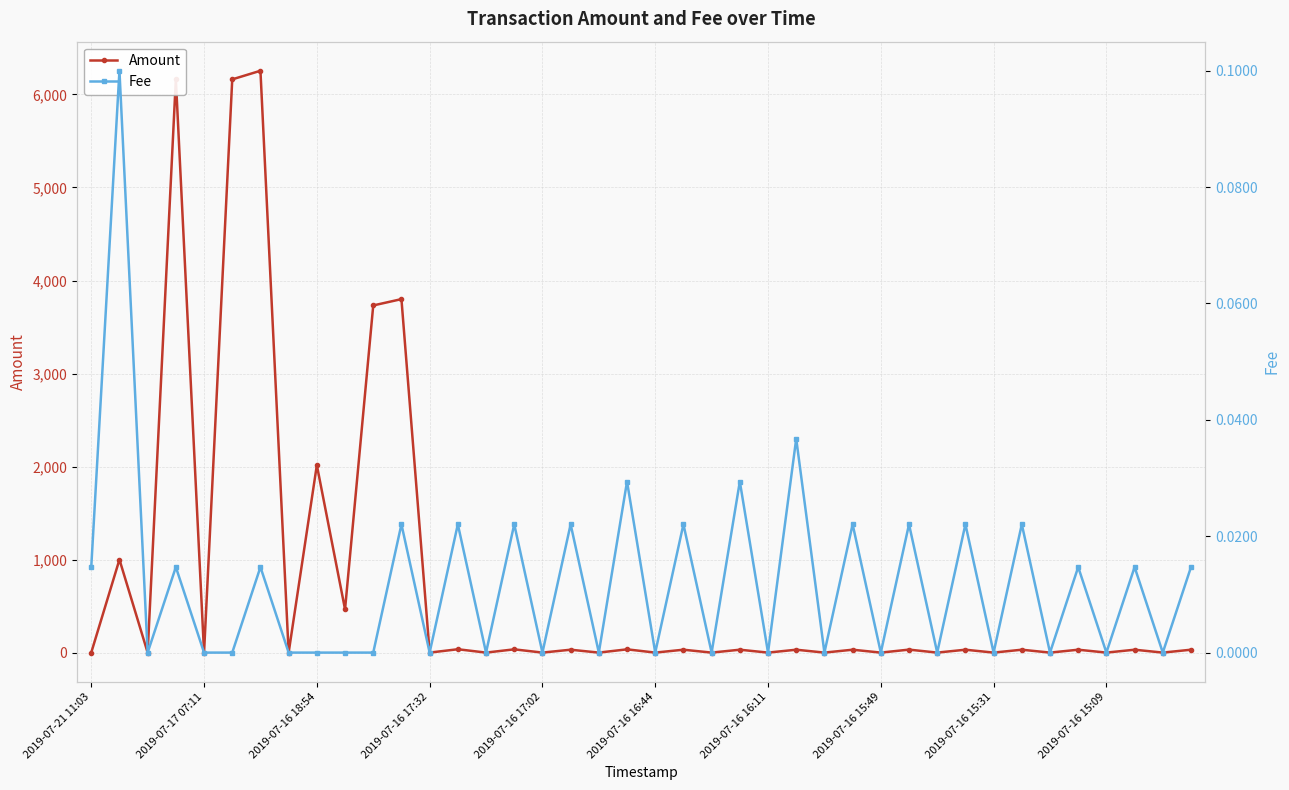

The value of Fee at 30 is 0.0. True or false?

True